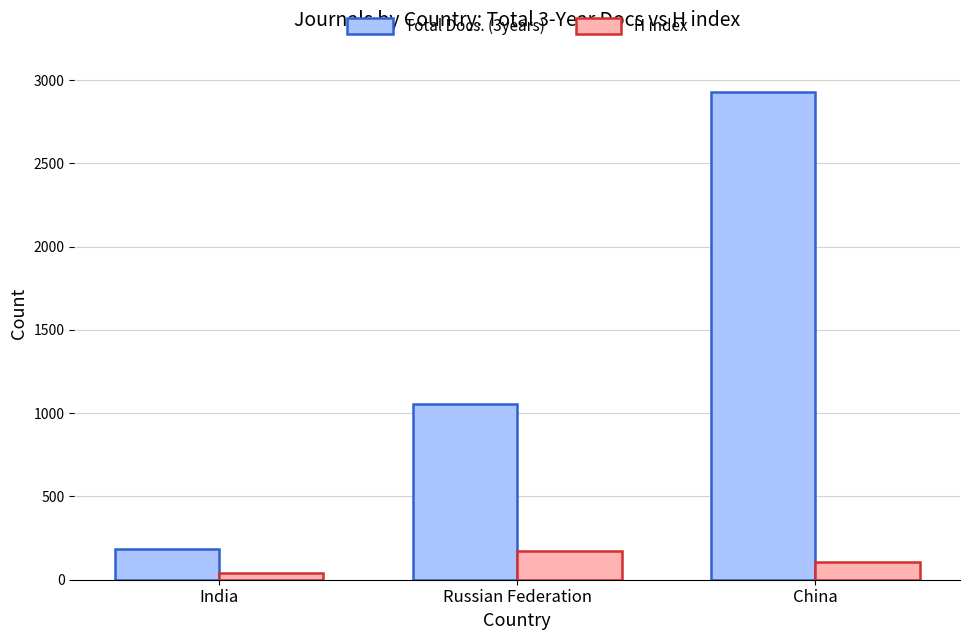

What are all the series names shown in the legend?

Total Docs. (3years), H index